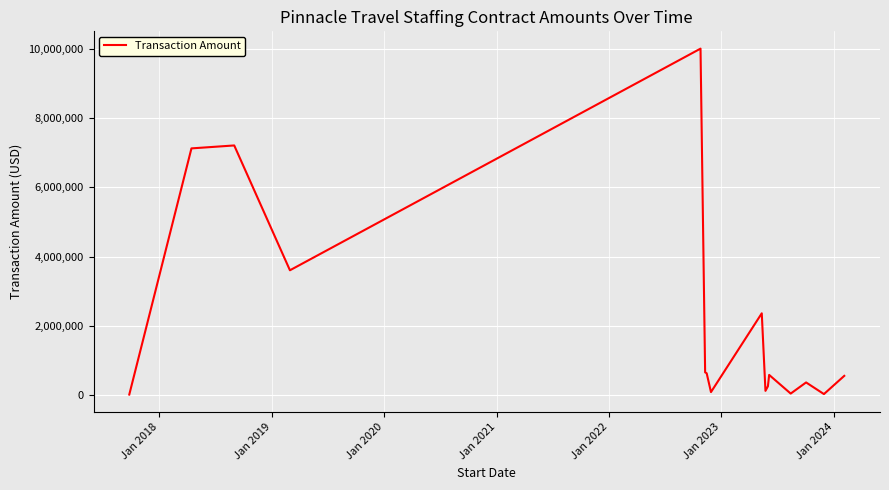

True or false: the data has more than 2 interior local peaks.

True